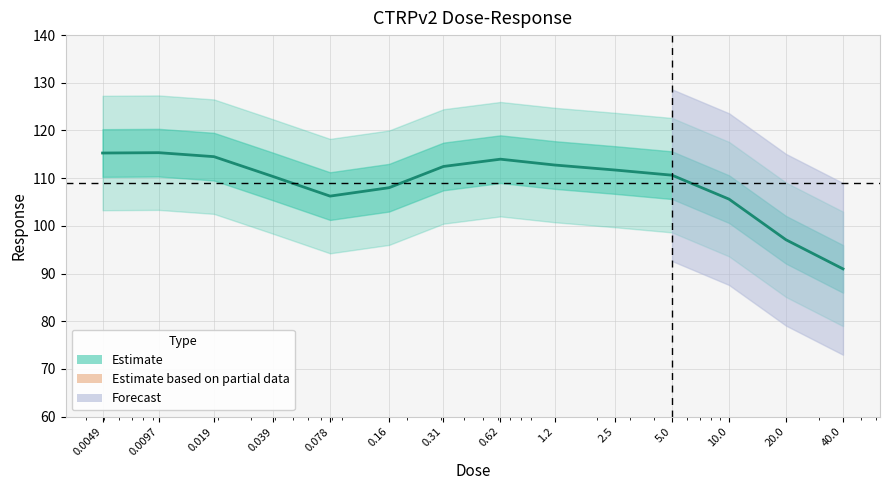

Approximately how many times larger is the value at 40.0 compared to 0.31?

0.8